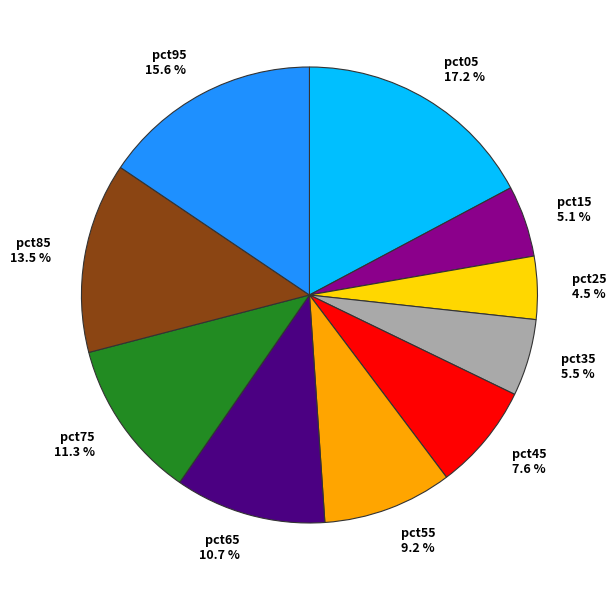

Combined, do pct05 and pct15 account for over 50%?

No